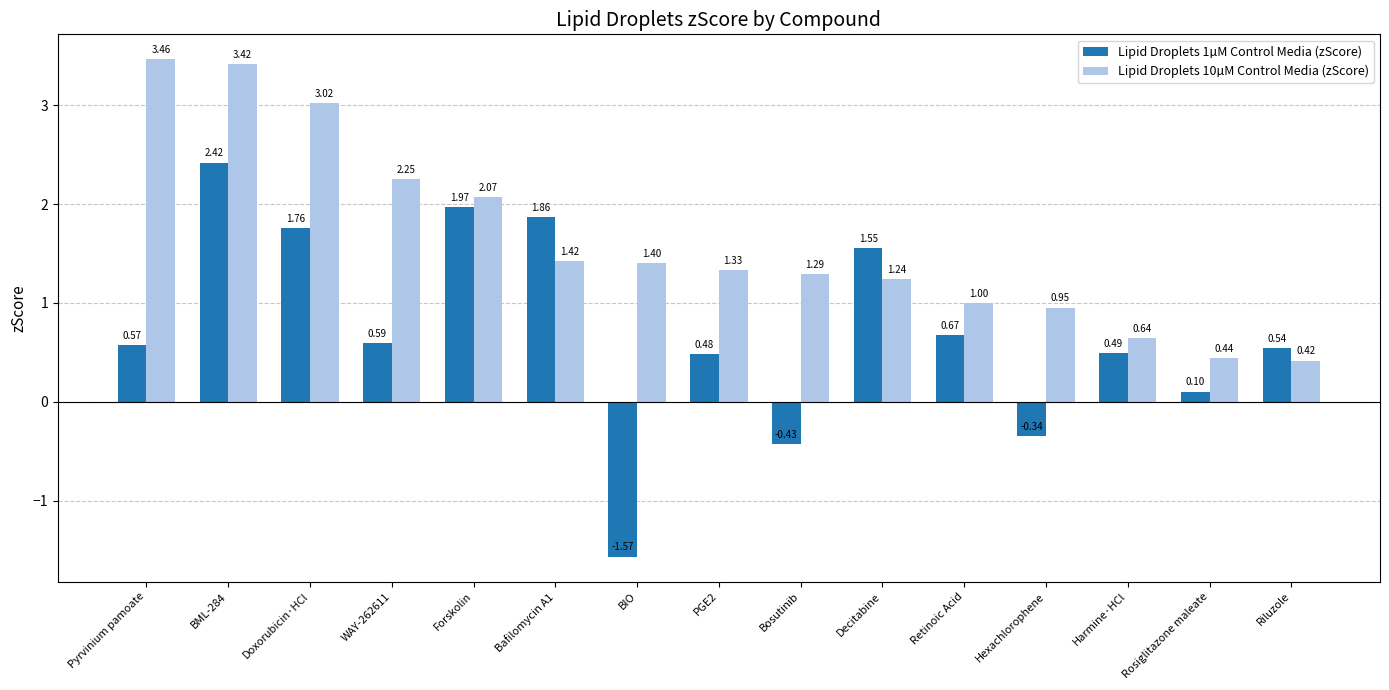

List the series in order of their overall mean, highest first.

Lipid Droplets 10µM Control Media (zScore), Lipid Droplets 1µM Control Media (zScore)